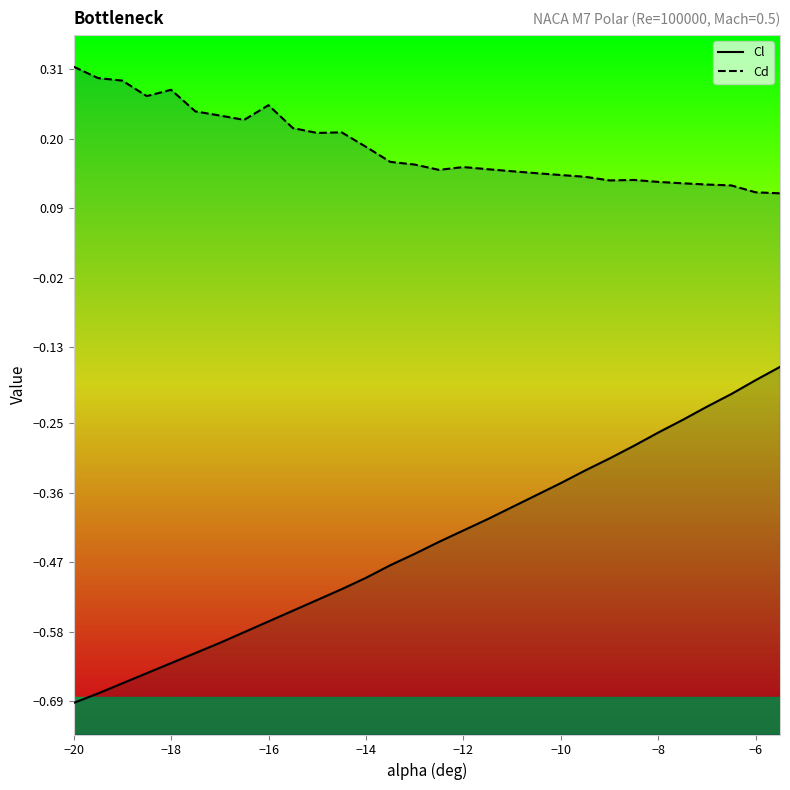

True or false: Cd and Cl intersect in this chart.

False